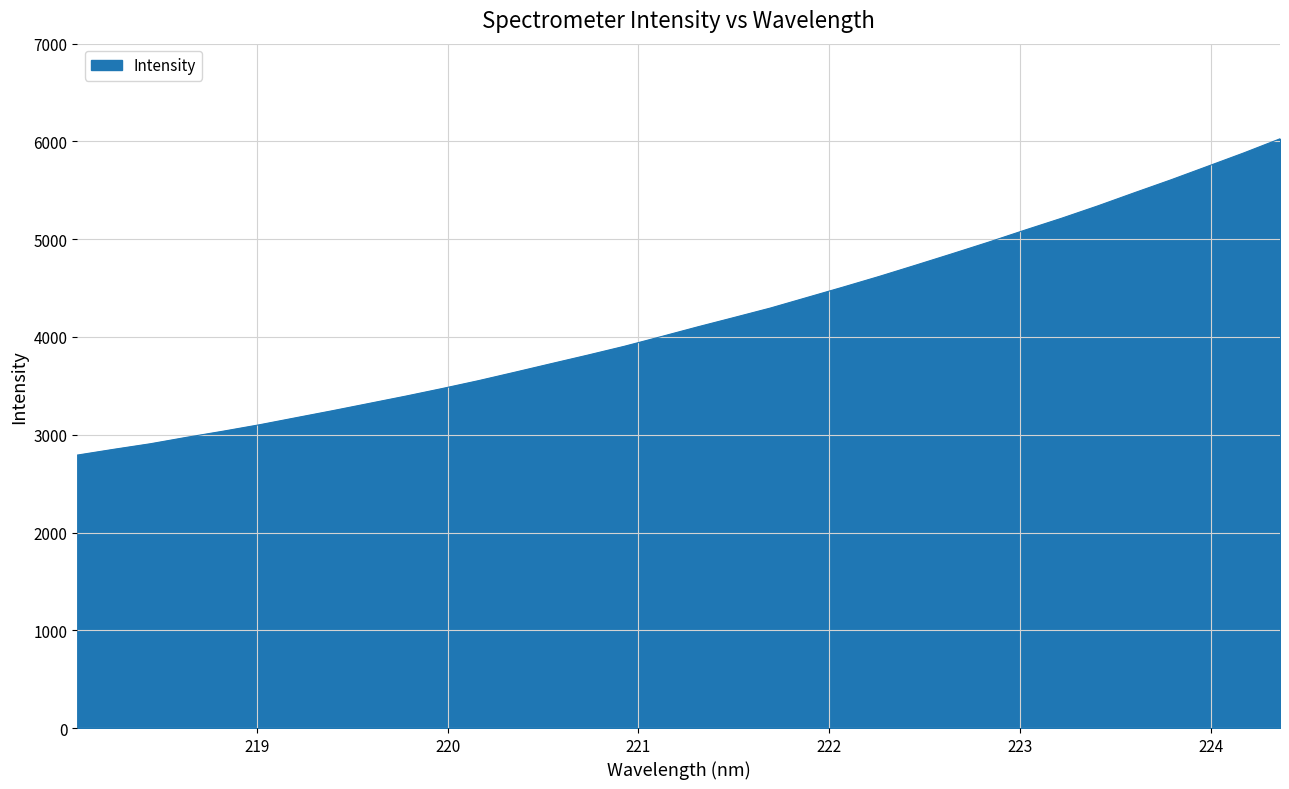

How many series are shown in this chart?

1